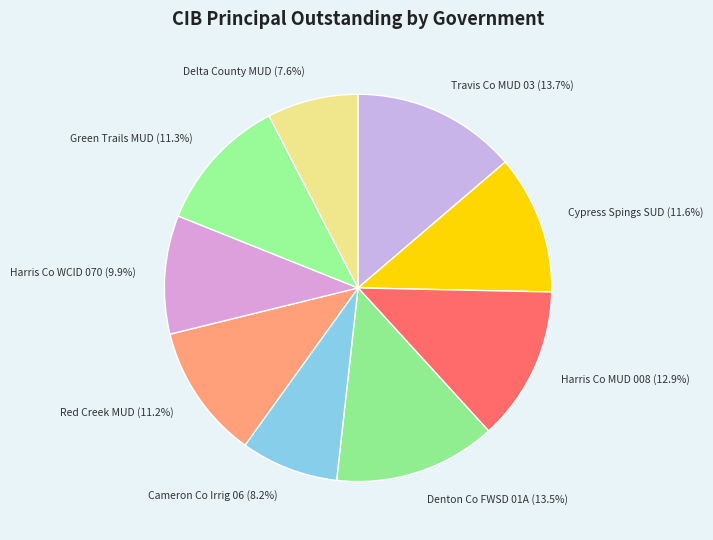

To the nearest percent, what is the difference between the largest and smallest slice percentages?

6%